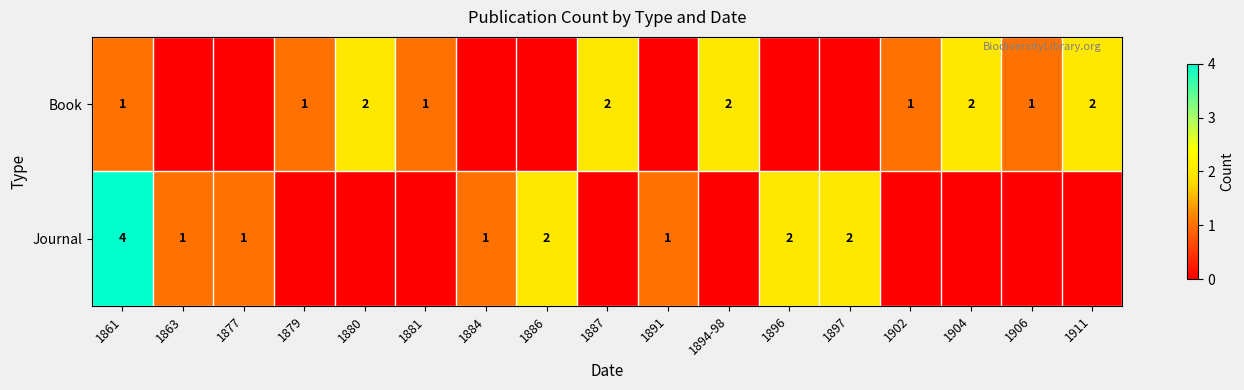

What is the total value across all series at 1886?

2